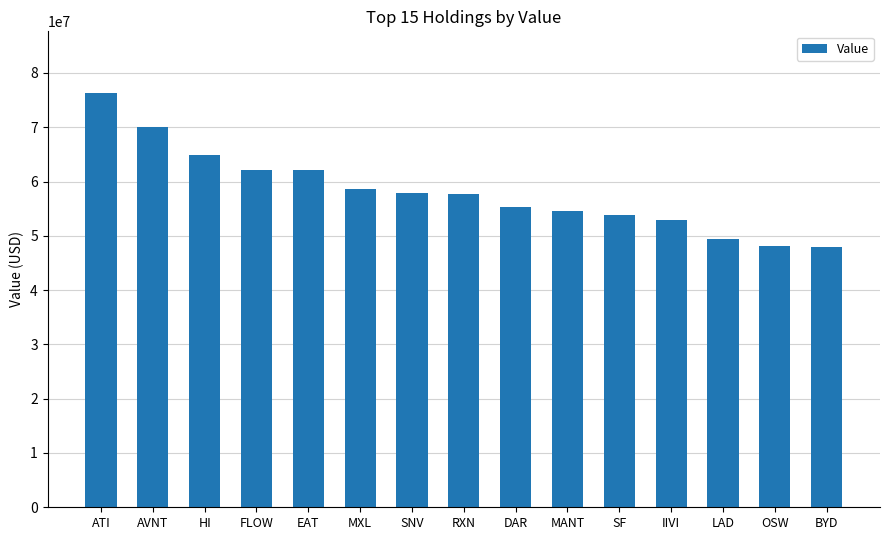

Is it true that the value at MXL is 58543000?

True